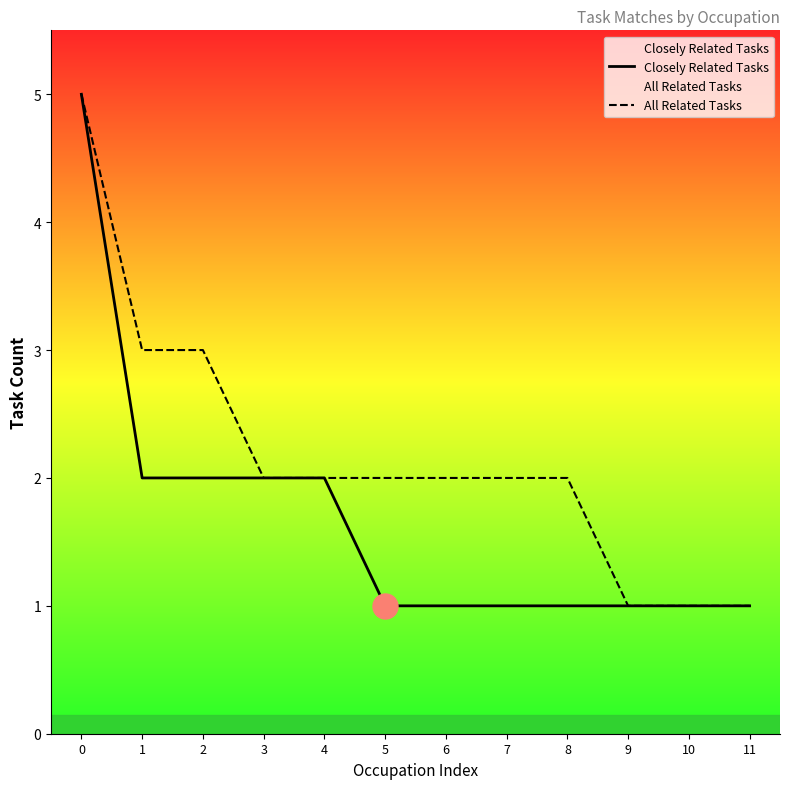

What is the maximum value shown in the chart?

5